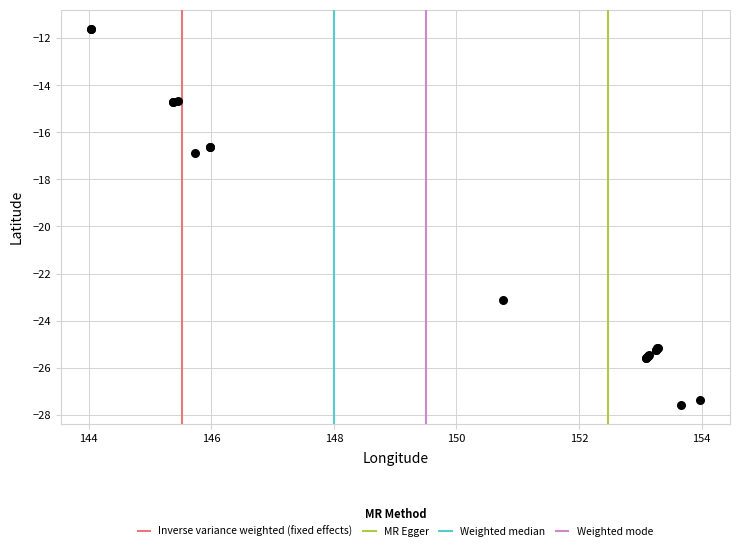

What Y value in the scatter plot is closest to -19?

-16.9